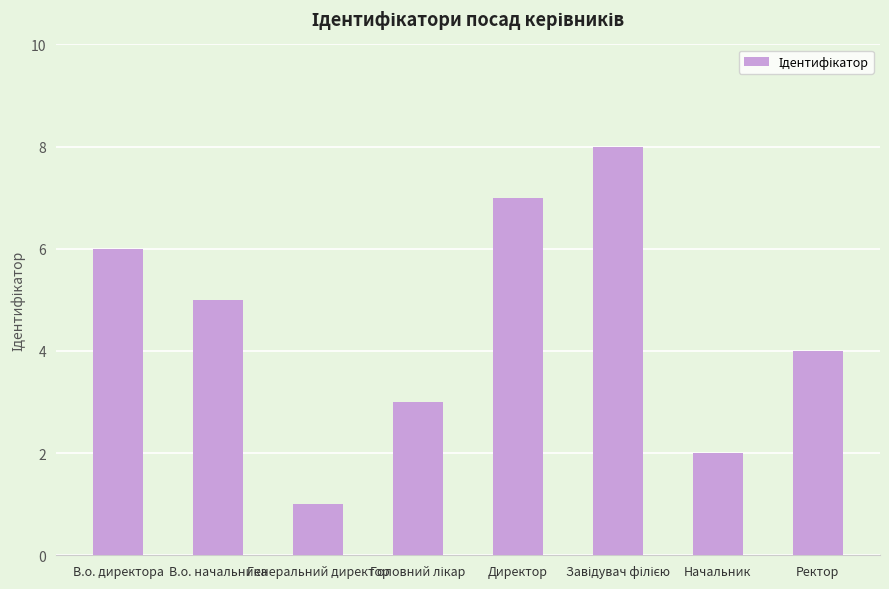

What is the maximum value shown in the chart?

8